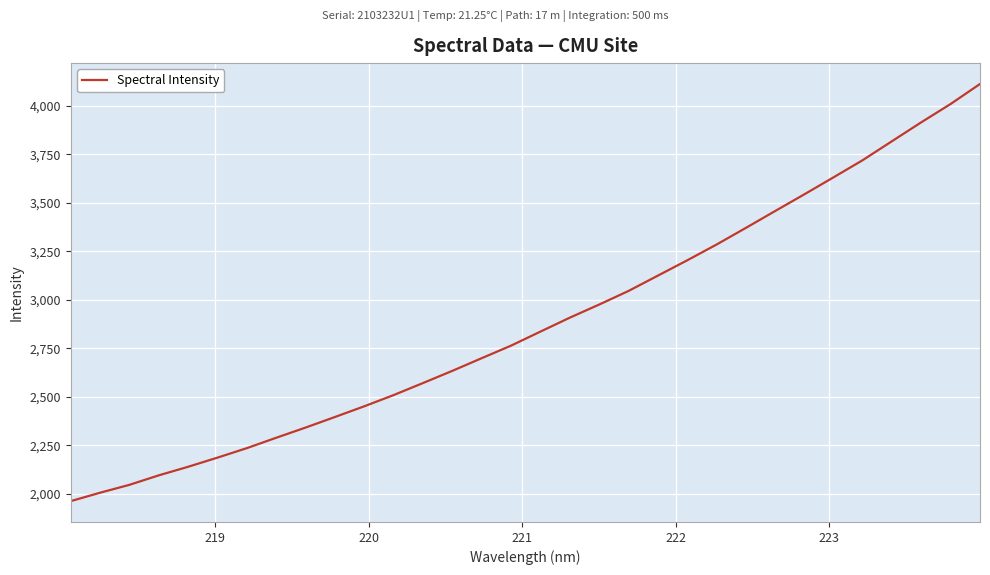

What is the average value?

2883.9